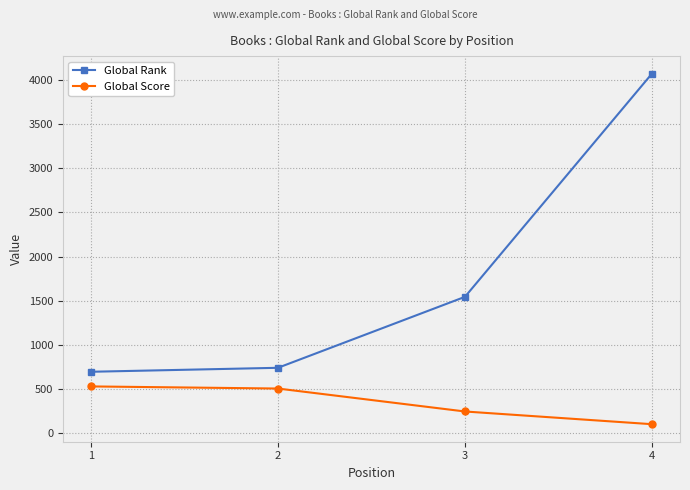

True or false: Global Score and Global Rank cross at least once.

False